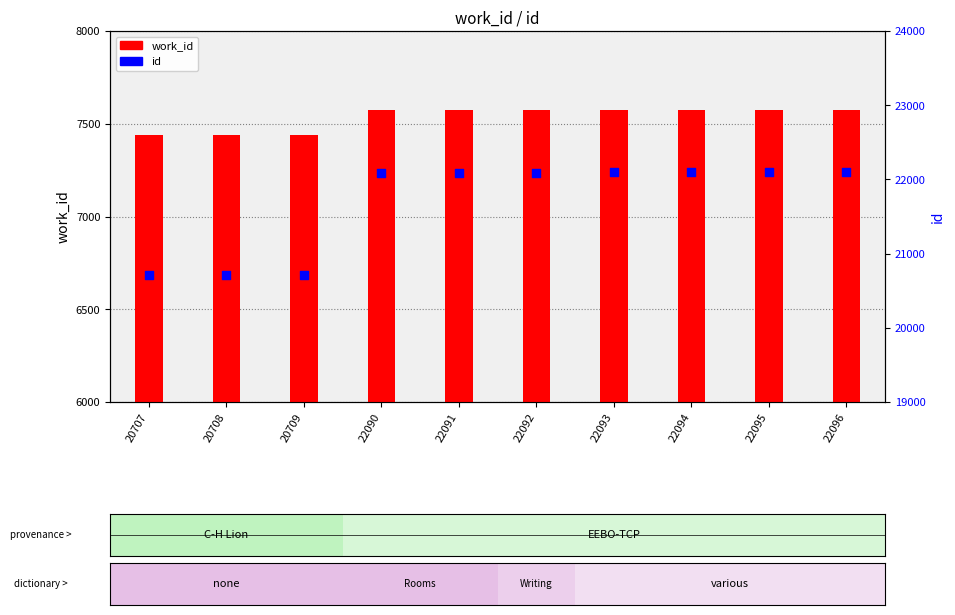

Is the value of id at 22096 greater than the value of work_id at 22090?

Yes